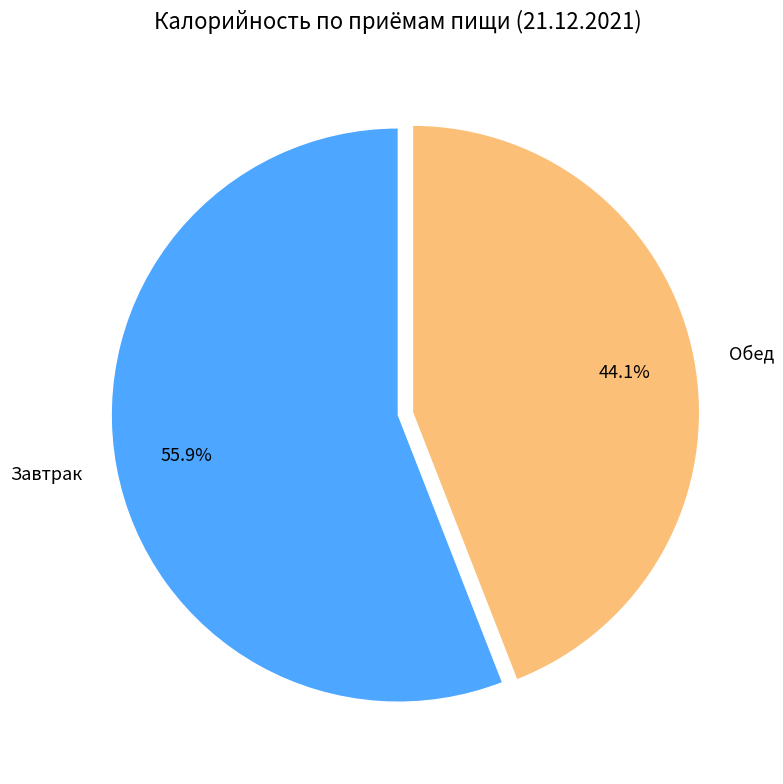

What is the smallest slice in the pie chart?

Обед